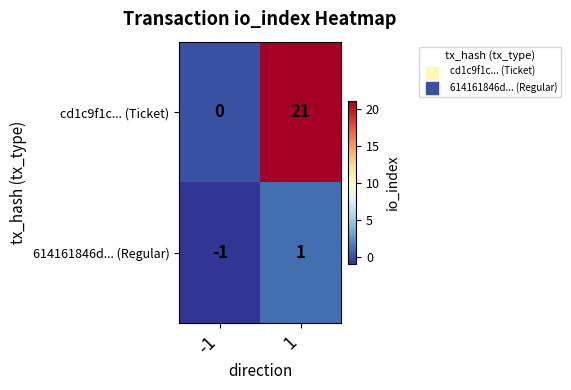

What is the difference between the cd1c9f1c... (Ticket) values at 1 and -1?

21